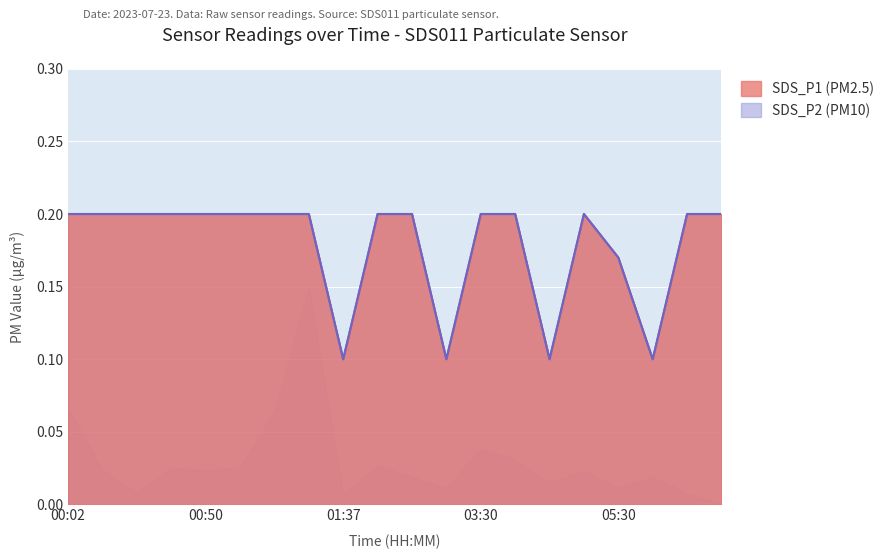

What is the label of the 5th point from the right?

05:00